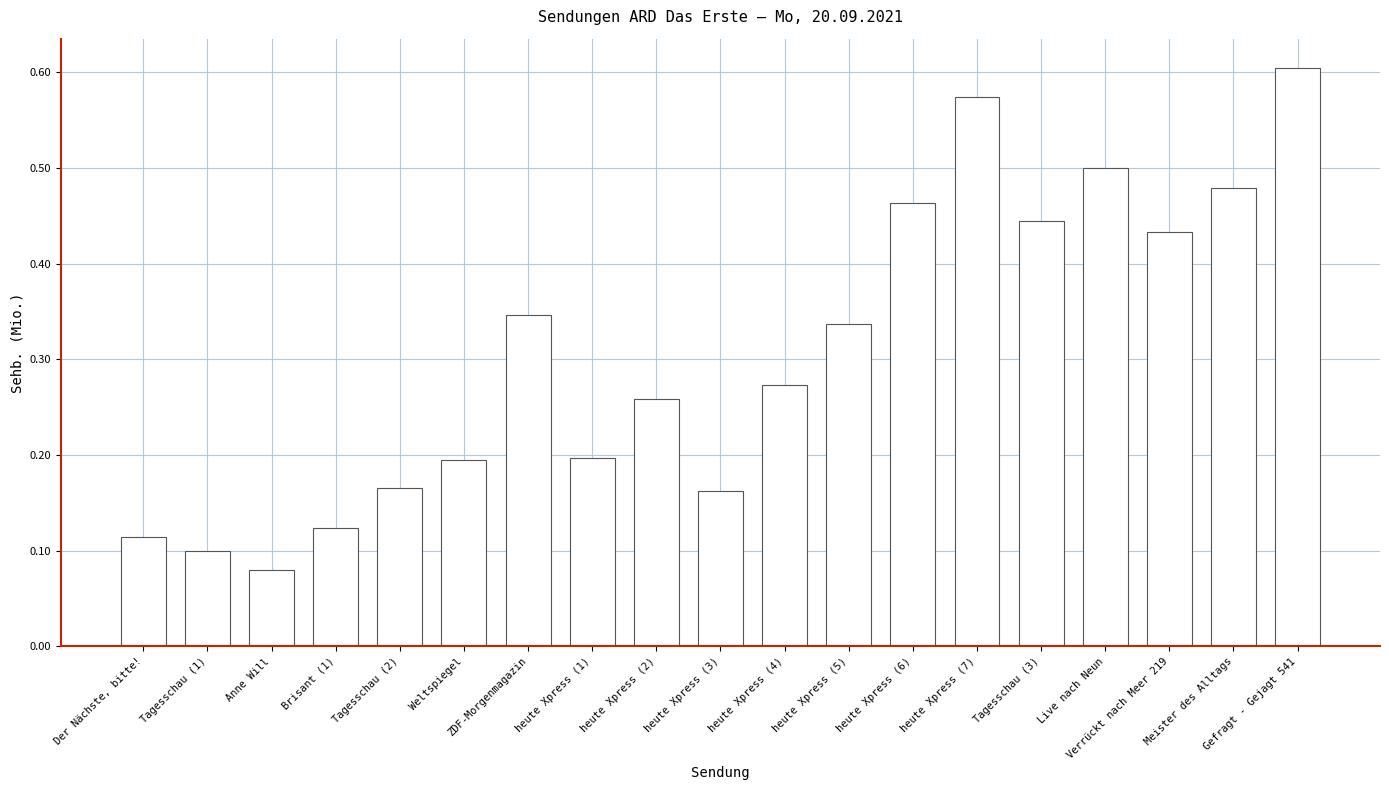

Which category has the lowest value across all series?

Anne Will